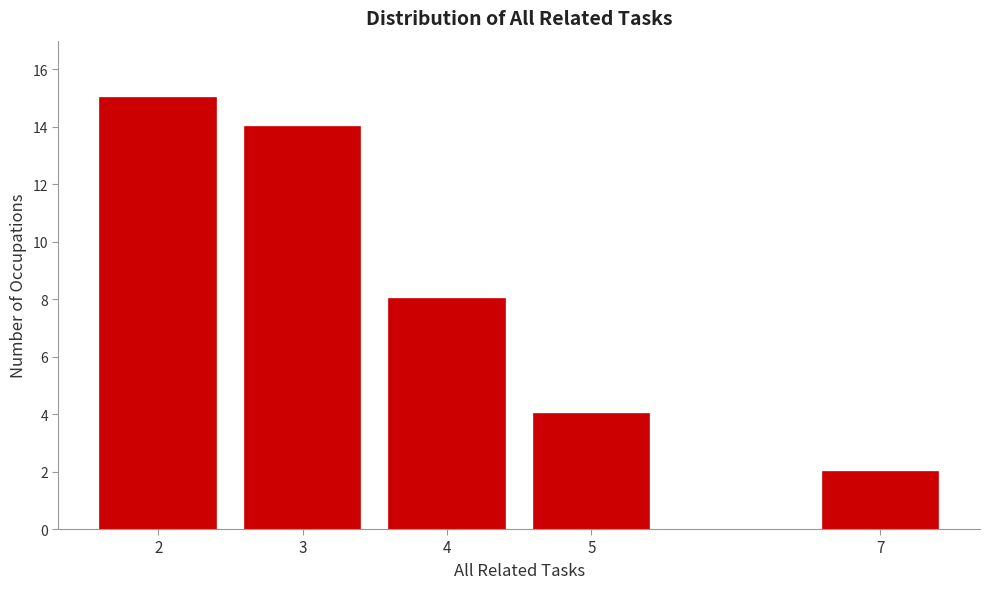

Reading right to left, what are all the values shown in this chart?

2	4	8	14	15